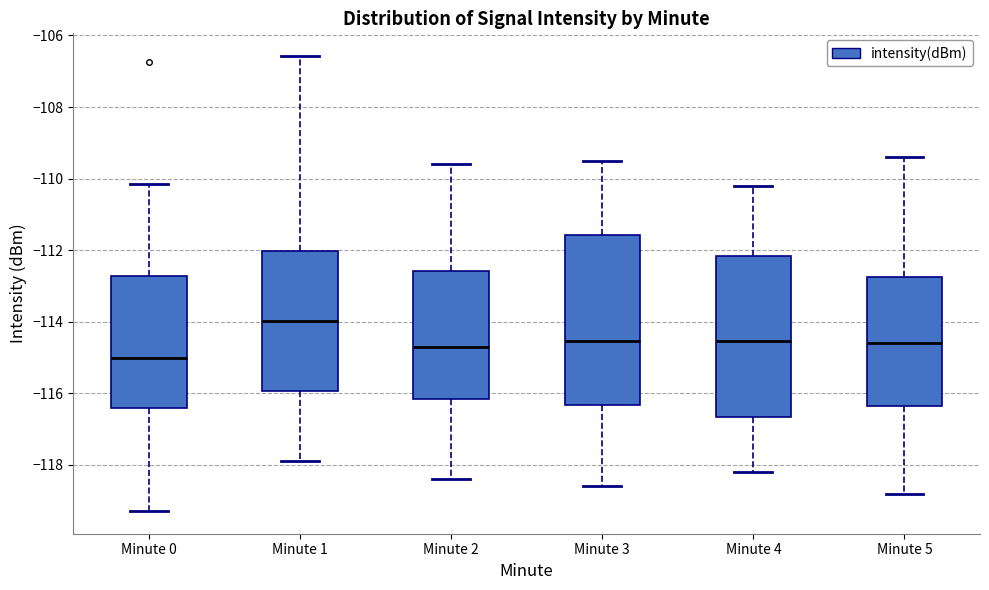

Reading left to right, transcribe this box plot: for each box, give where its median line is, the range the box spans, and where its two whiskers end, as read against the y-axis. The values are not printed on the chart, so give them approximately, as read against the axis.

Minute 0: median -115.0, box -116.4 to -112.8, whiskers -119.2 to -110.2
Minute 1: median -114.0, box -116.0 to -112.0, whiskers -117.8 to -106.6
Minute 2: median -114.6, box -116.2 to -112.6, whiskers -118.4 to -109.6
Minute 3: median -114.6, box -116.4 to -111.6, whiskers -118.6 to -109.4
Minute 4: median -114.6, box -116.6 to -112.2, whiskers -118.2 to -110.2
Minute 5: median -114.6, box -116.4 to -112.8, whiskers -118.8 to -109.4